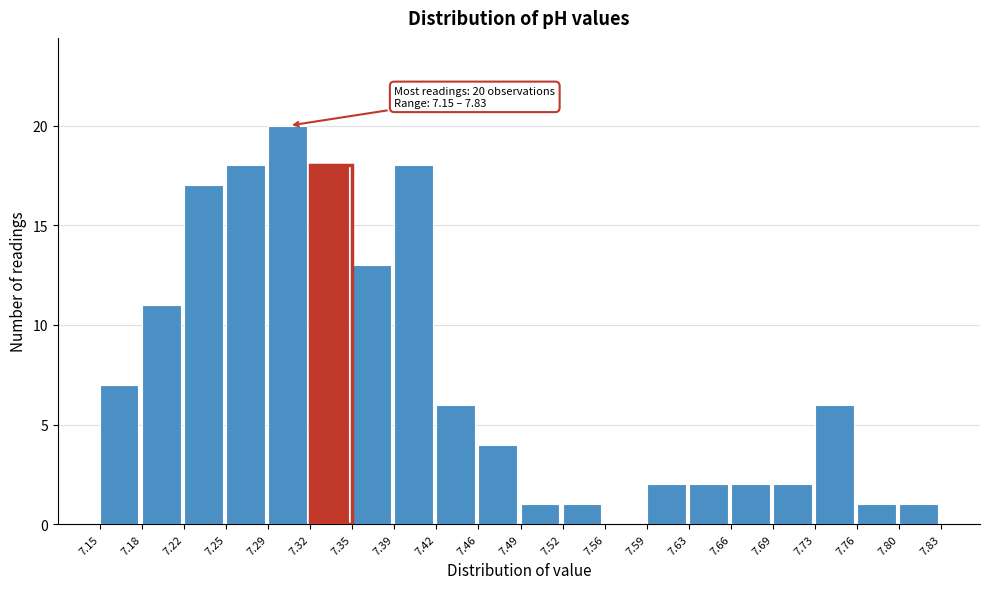

Which range on the x-axis has the tallest bar?

7.29 to 7.32